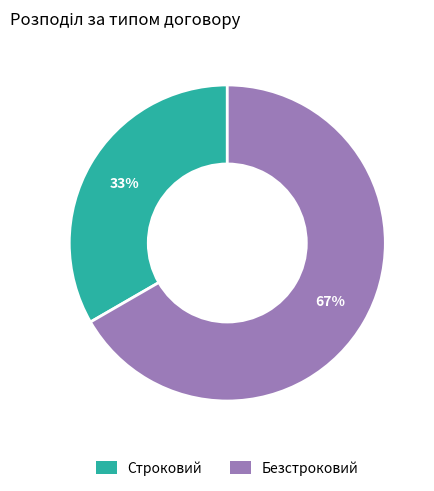

What percentage is the Строковий slice, to the nearest percent?

33%